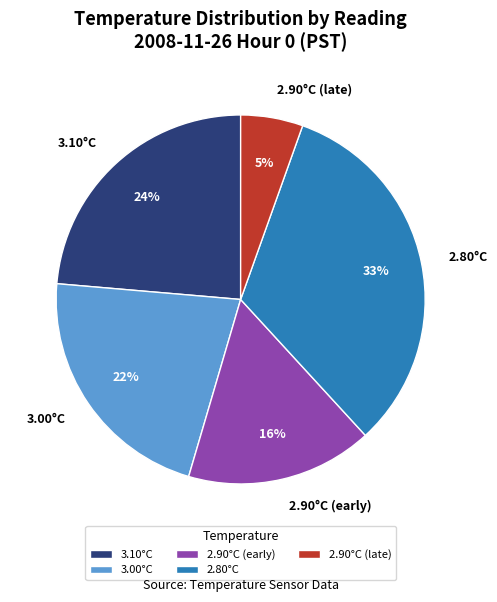

How many segments does this pie chart have?

5